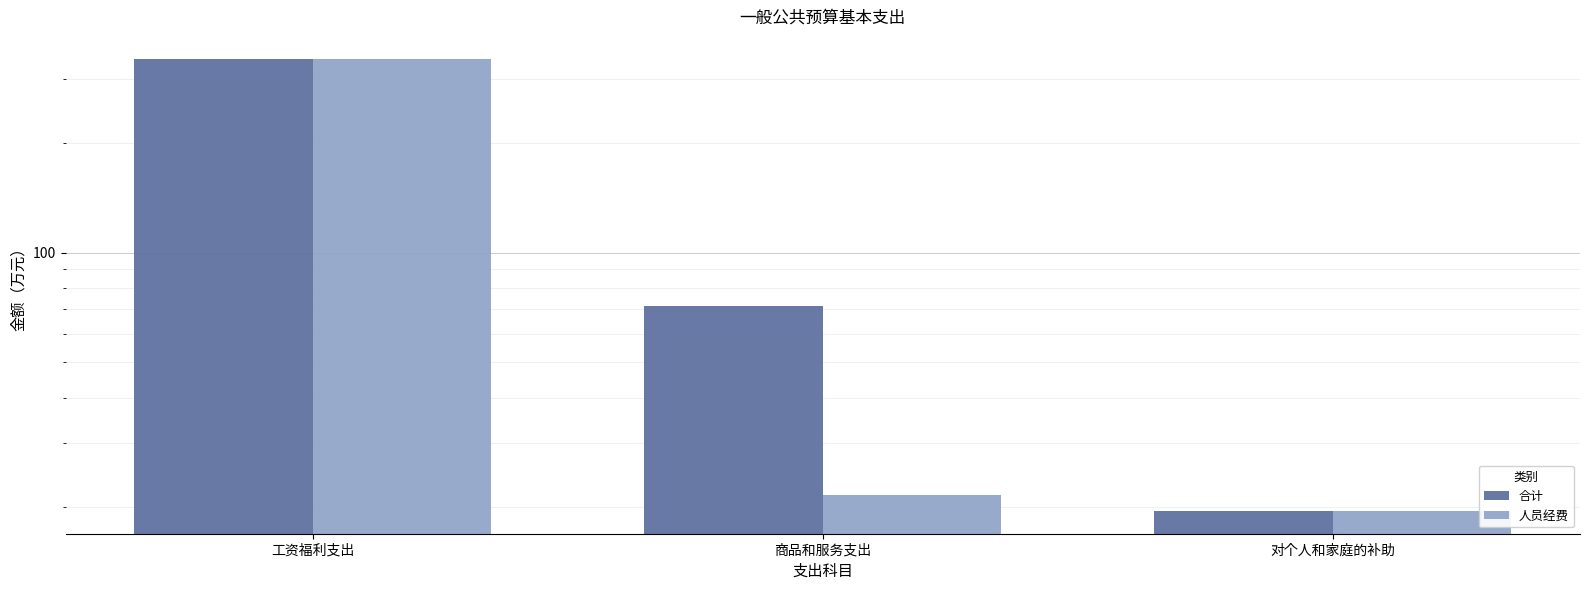

How many values in the 人员经费 series exceed 21?

2